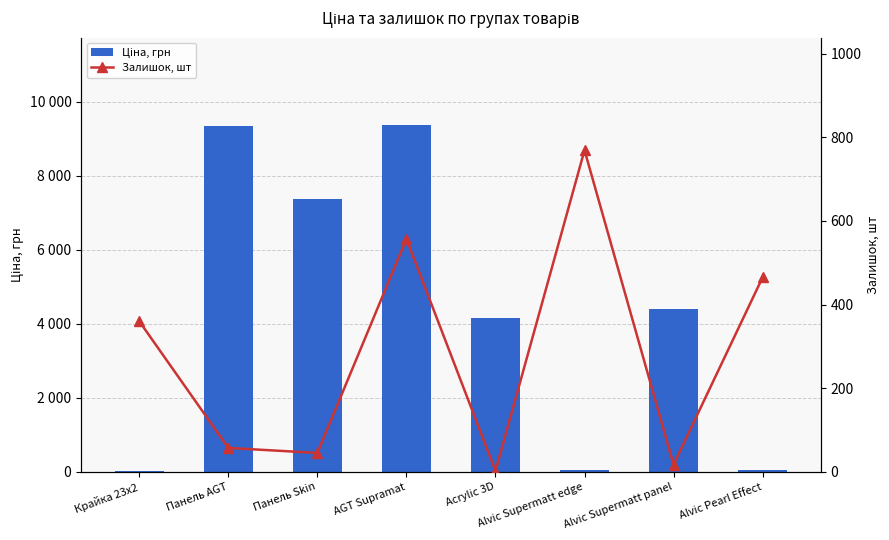

Where does the Ціна, грн series first go above 4395?

Панель AGT